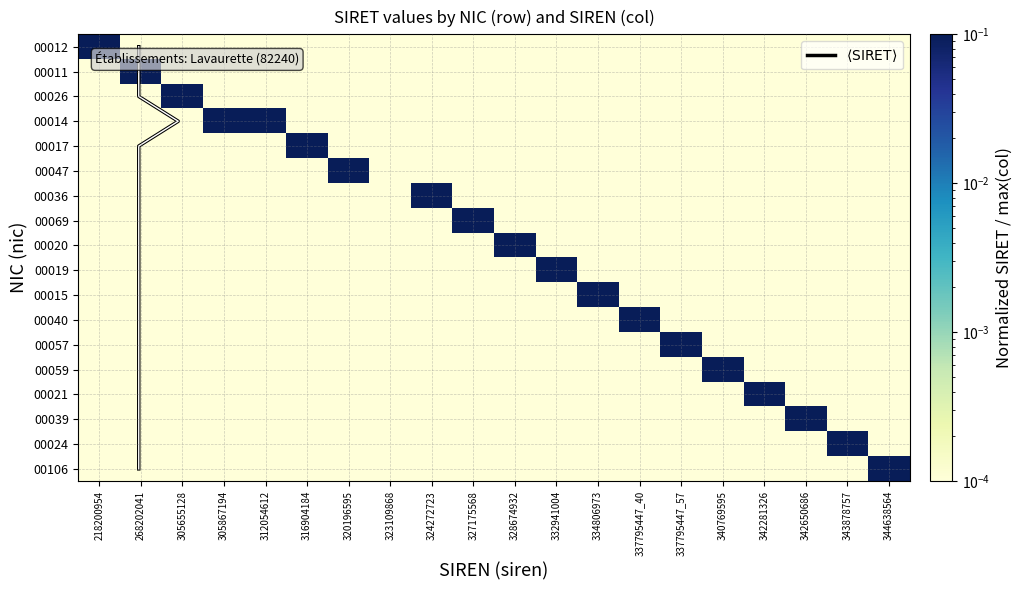

Where is 00106 nearest to the value 0?

218200954